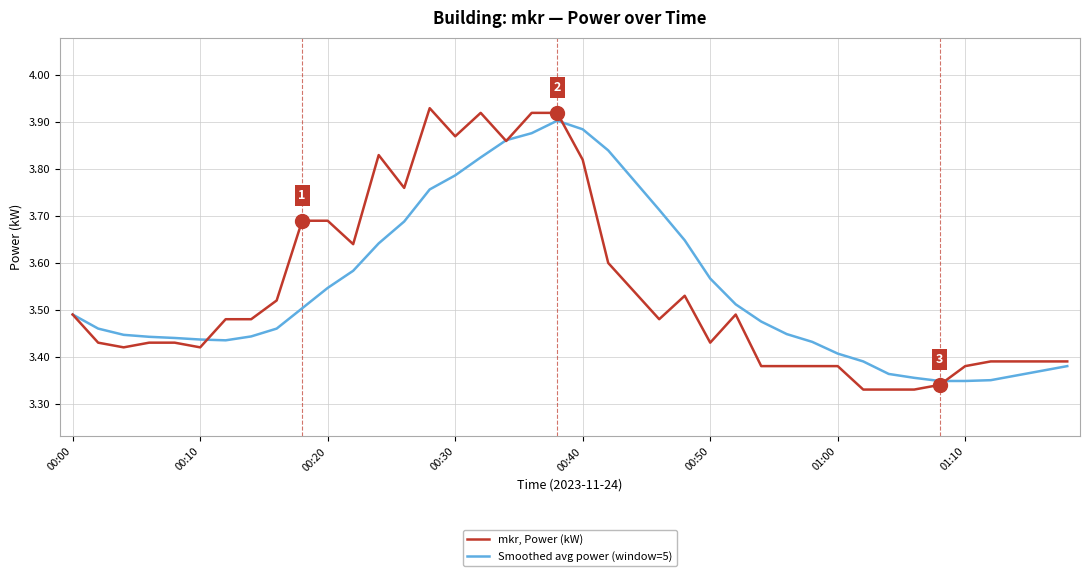

List the series in order of their overall mean, lowest first.

mkr, Power (kW), Smoothed avg power (window=5)